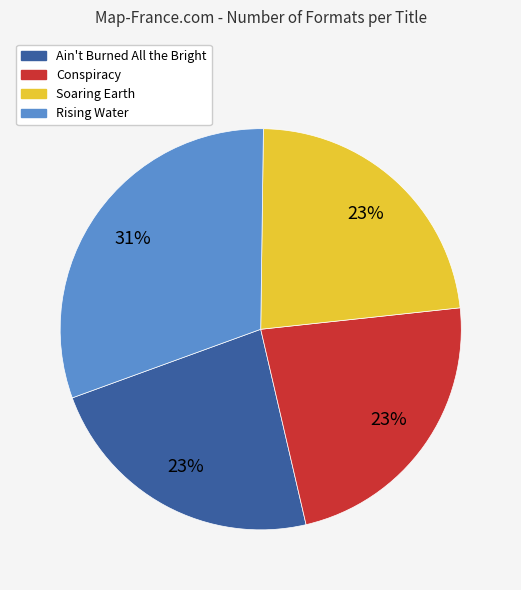

Which category has the biggest portion of the pie?

Rising Water